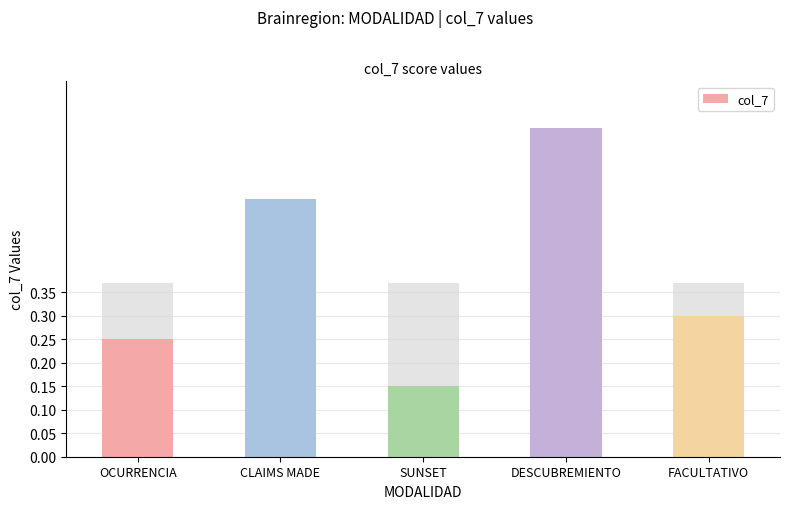

The value at OCURRENCIA is 0.1. True or false?

False